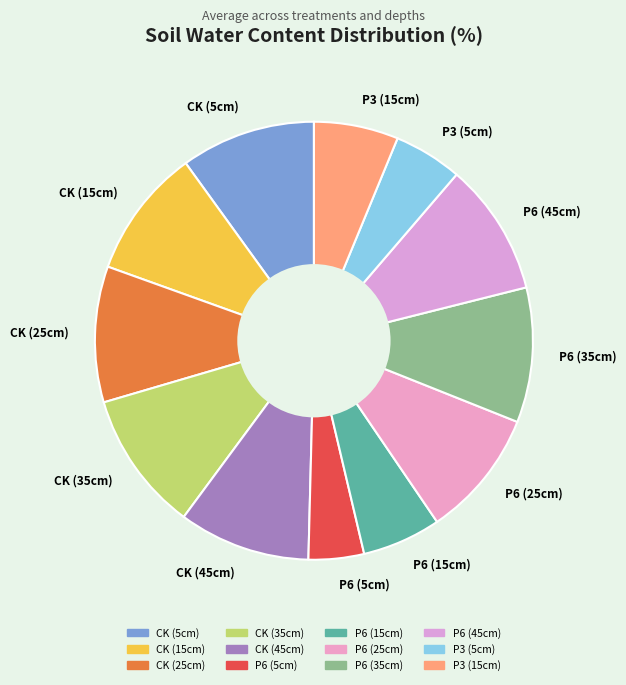

Combined, do P6 (5cm) and P3 (15cm) account for over 50%?

No